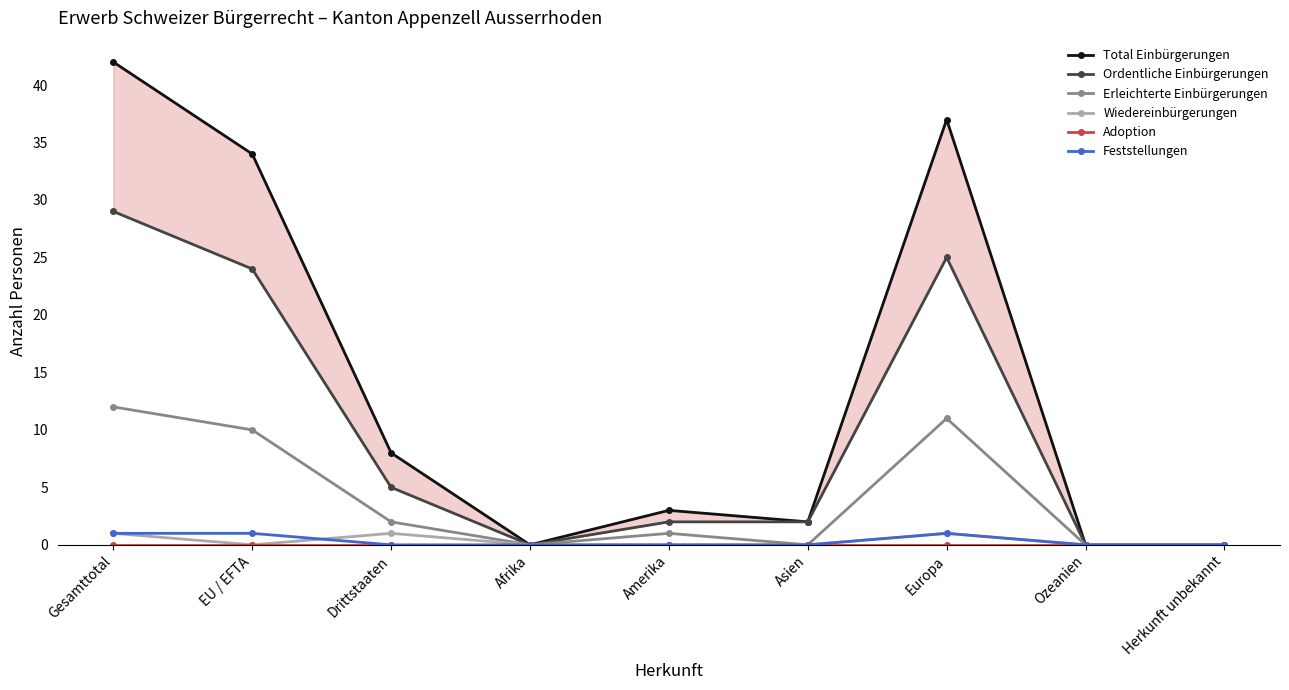

True or false: Feststellungen and Adoption intersect in this chart.

False